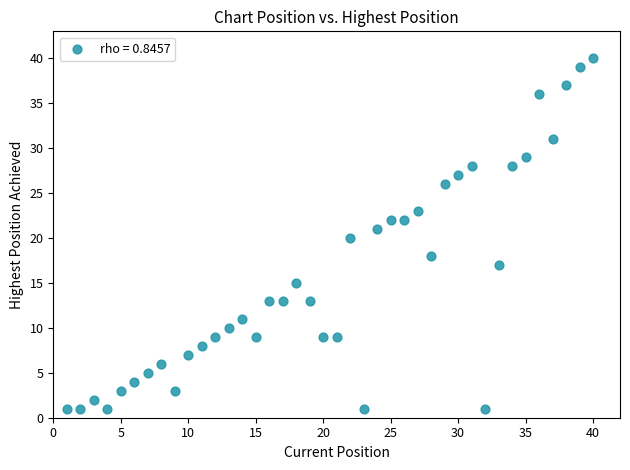

What is the range of Y values (max minus min)?

39